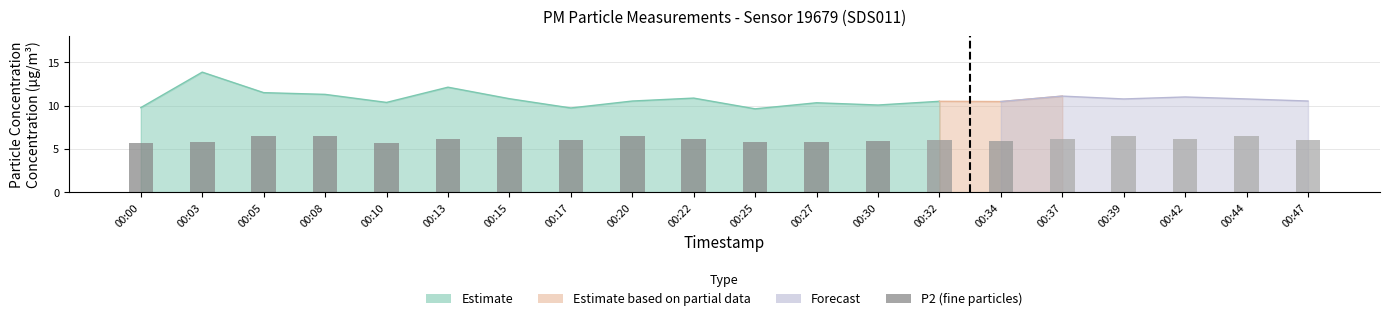

Rank the categories by value from lowest to highest.

00:10, 00:00, 00:27, 00:03, 00:25, 00:30, 00:34, 00:47, 00:32, 00:17, 00:22, 00:37, 00:42, 00:13, 00:15, 00:08, 00:20, 00:39, 00:44, 00:05